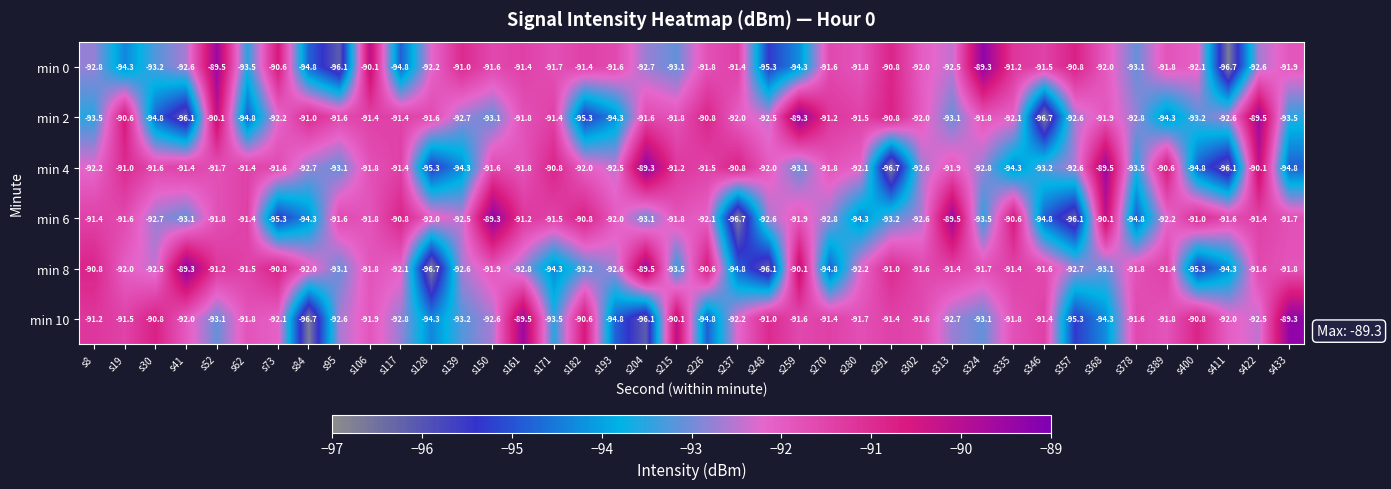

What is the smallest value displayed?

-96.7